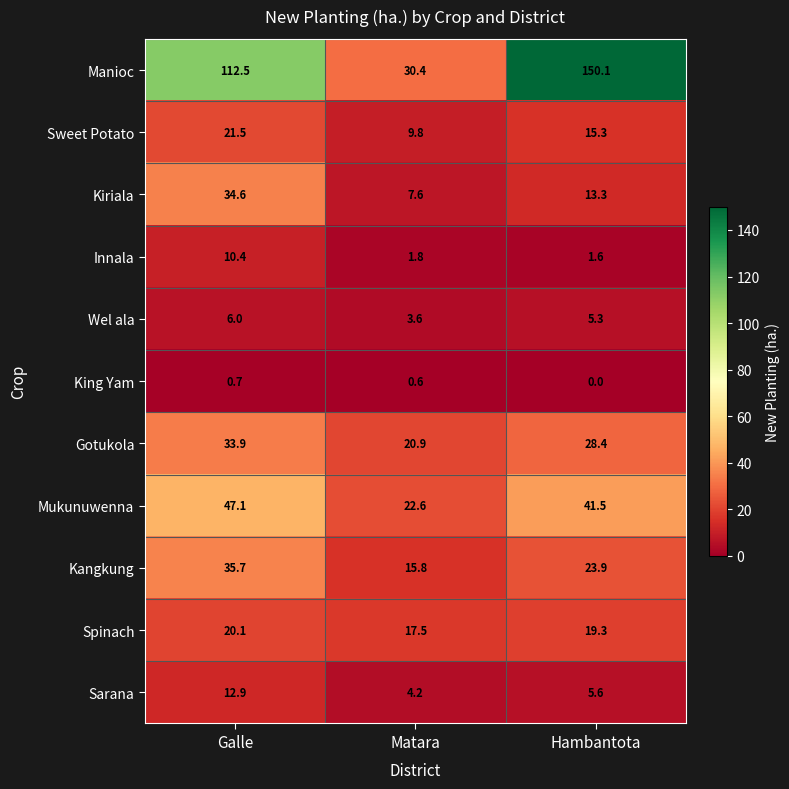

What is the lowest value of the Sweet Potato series?

9.8